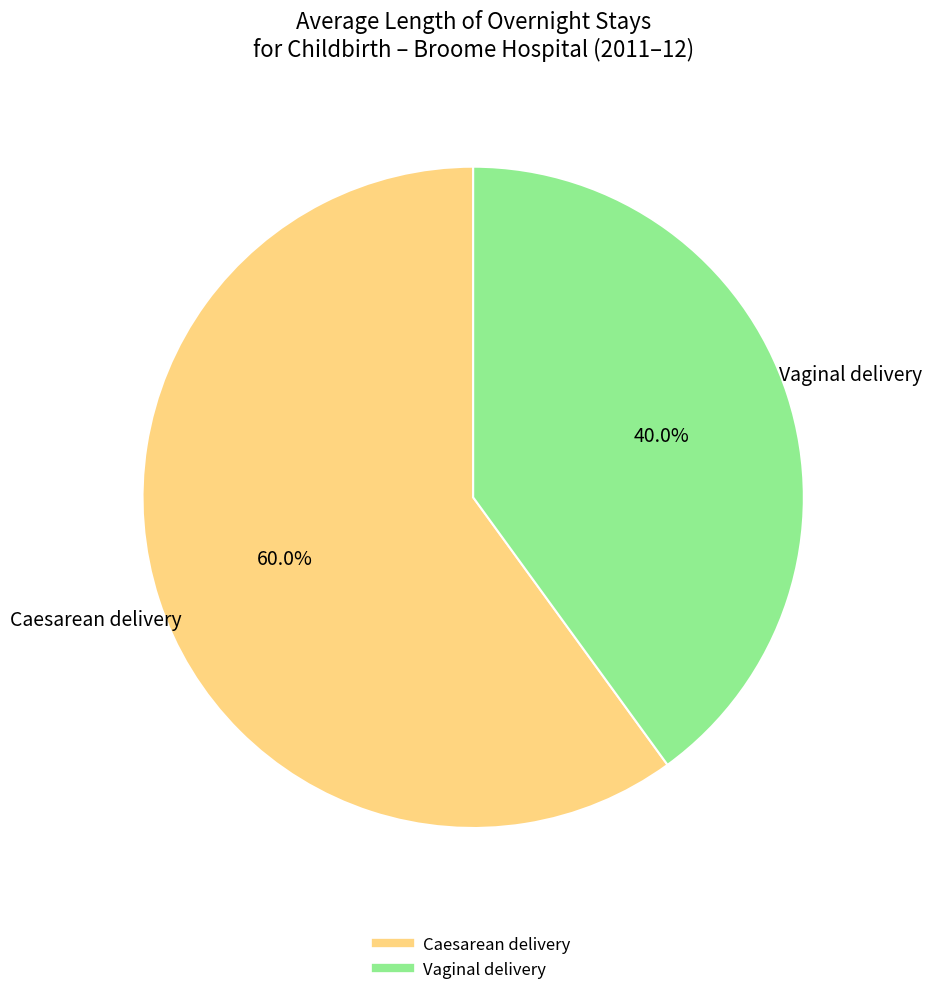

To the nearest percent, what is the difference between the Vaginal delivery and Caesarean delivery slice percentages?

20%